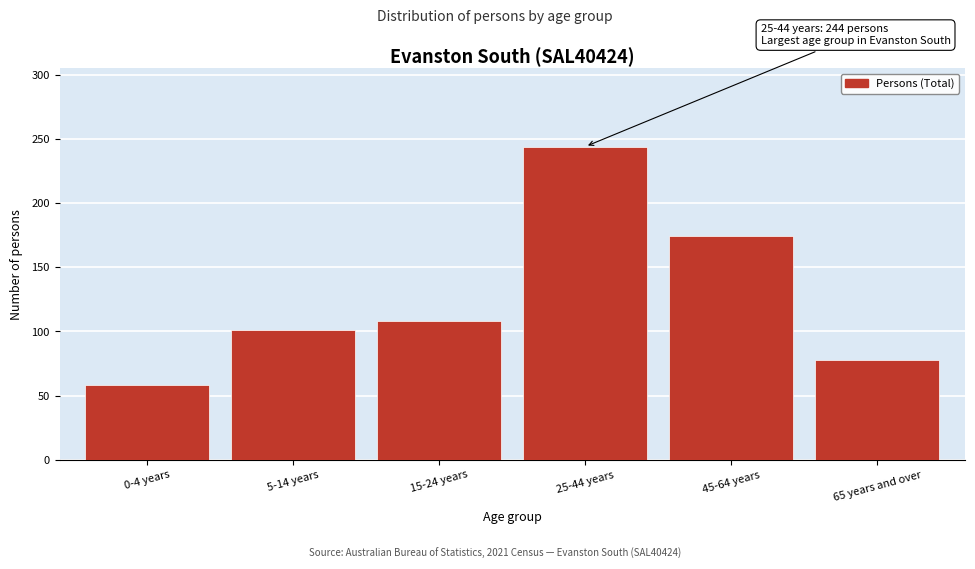

Reading left to right, what are all the values shown in this chart?

58	101	108	244	174	78